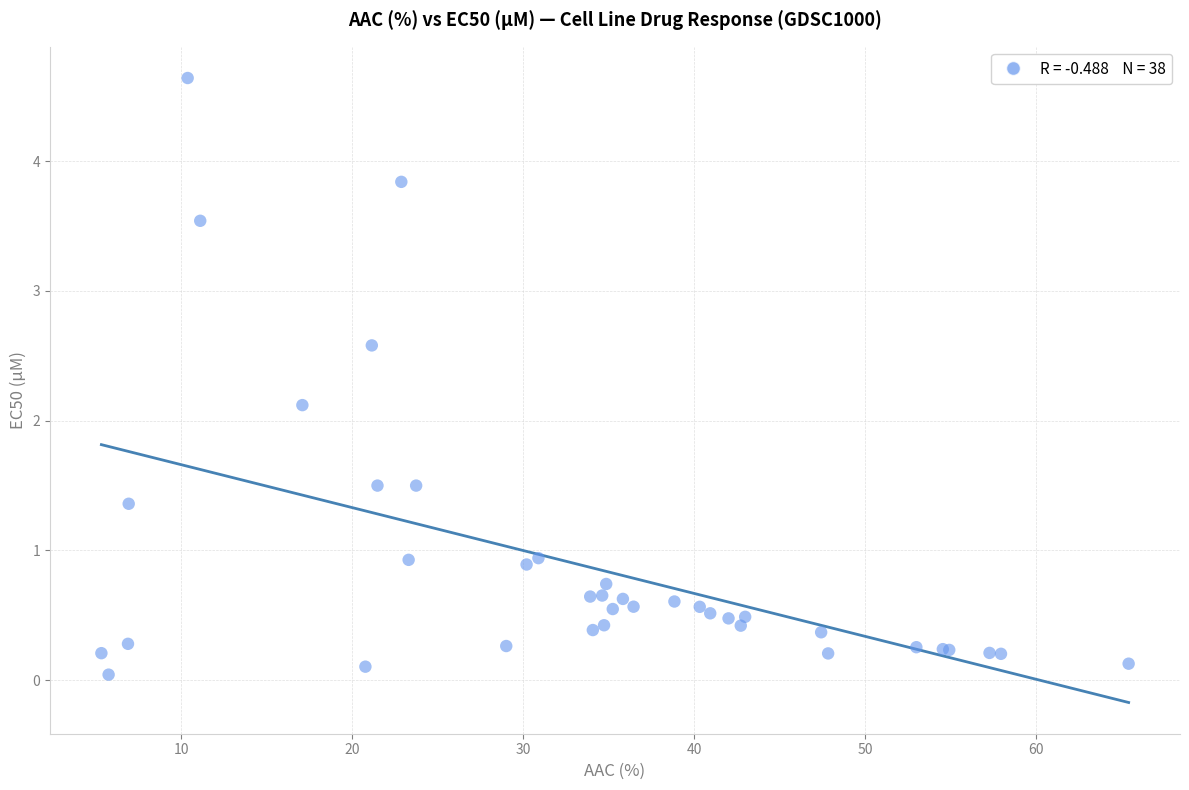

What Y value in the scatter plot is closest to 2?

2.1